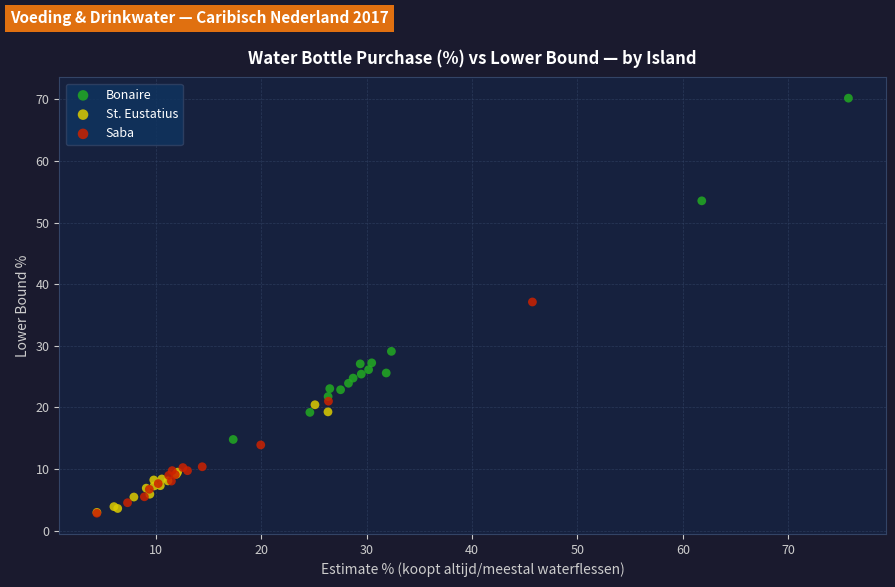

Which series has the largest Y range (max minus min)?

Bonaire